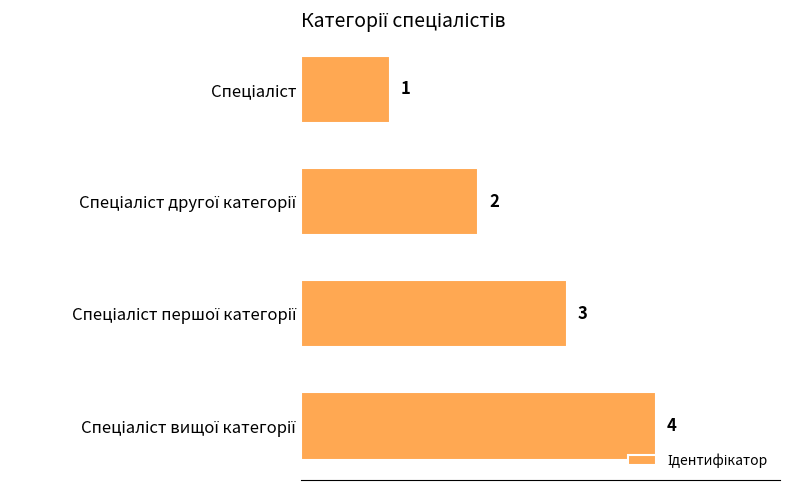

What is the maximum value shown in the chart?

4